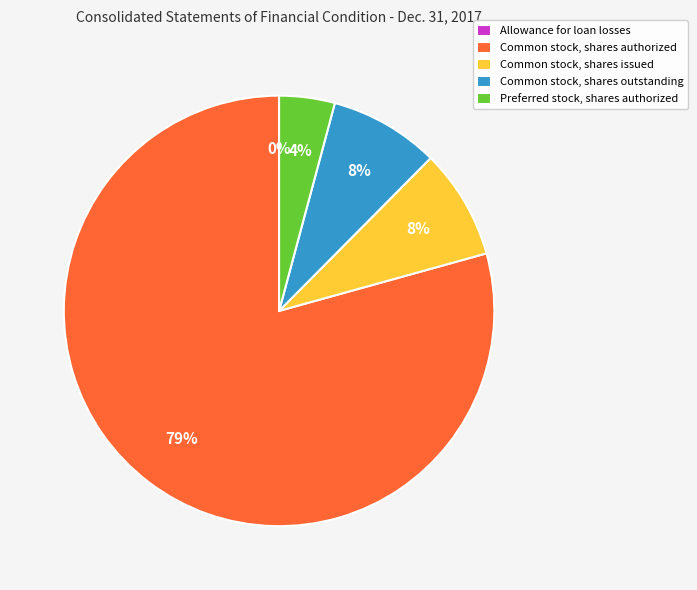

Which category has the biggest portion of the pie?

Common stock, shares authorized